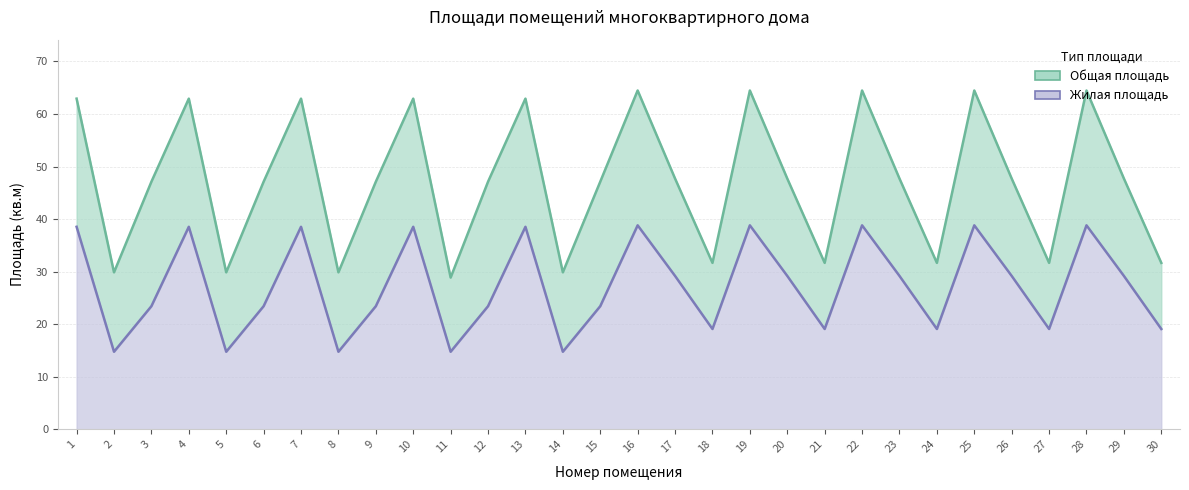

Between 29 and 25, which is larger?

25